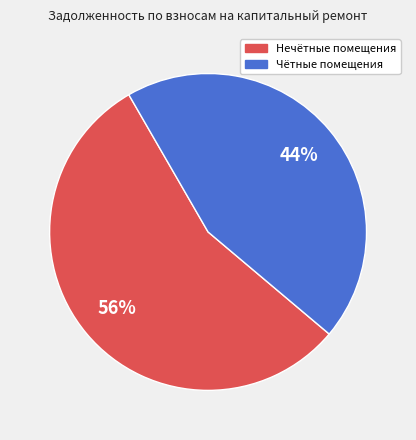

Does any single category account for the majority?

Yes